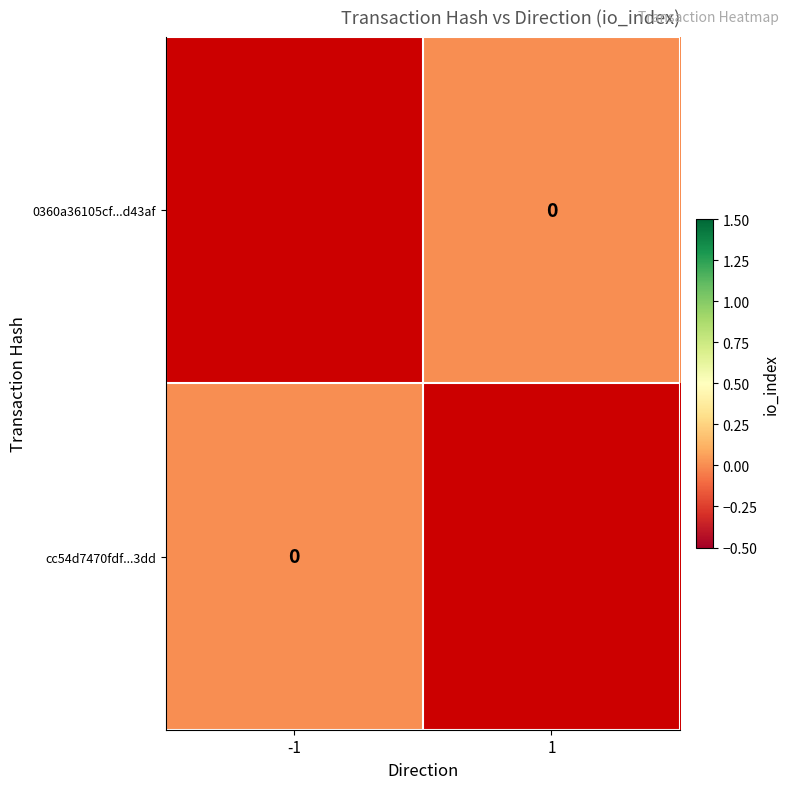

Is it true that 0360a36105cf...d43af equals 0.0 at 1?

True